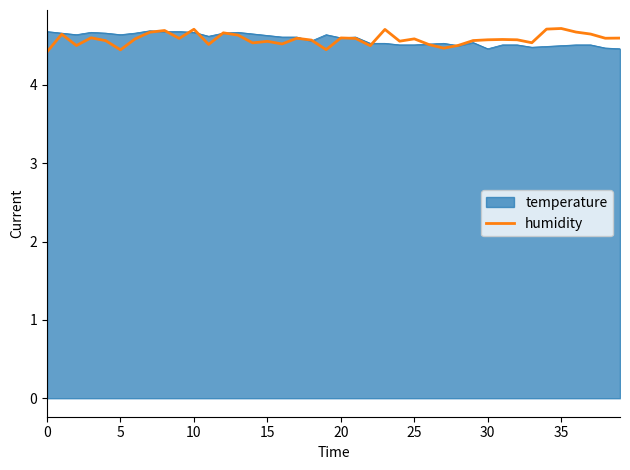

What is the smallest value displayed?

4.4